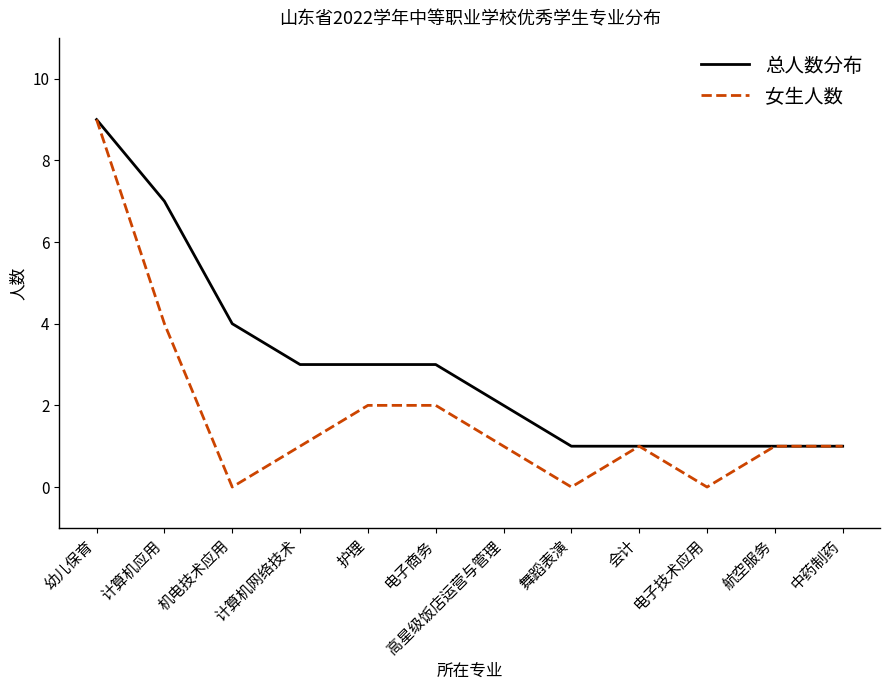

What is the difference between the maximum and minimum values in the 女生人数 series?

9